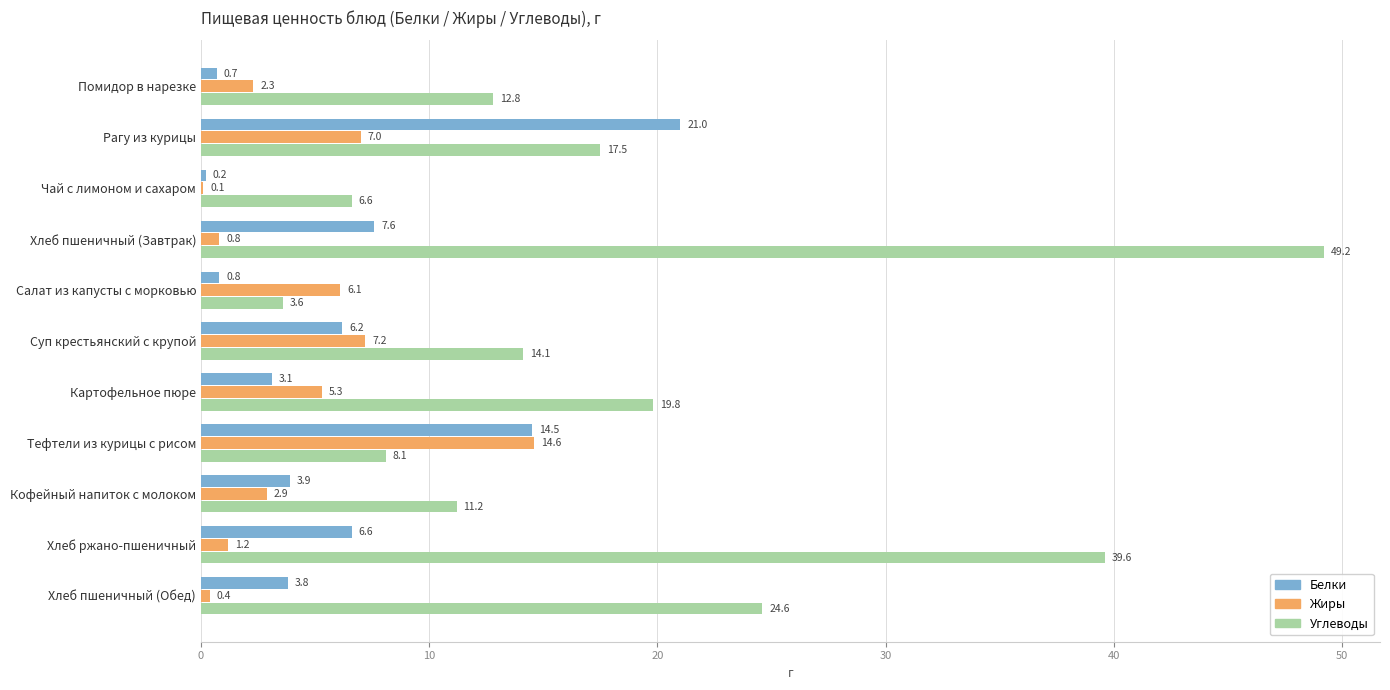

What is the greatest value displayed?

49.2